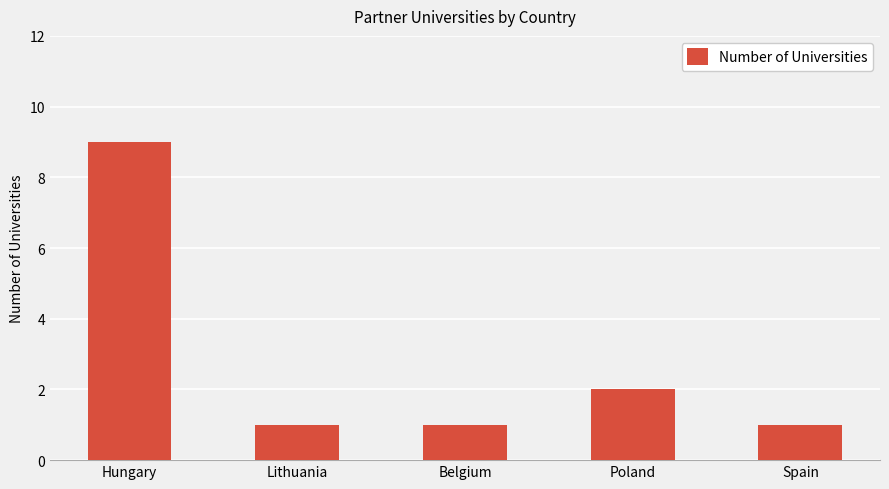

Does the chart contain any negative values?

No